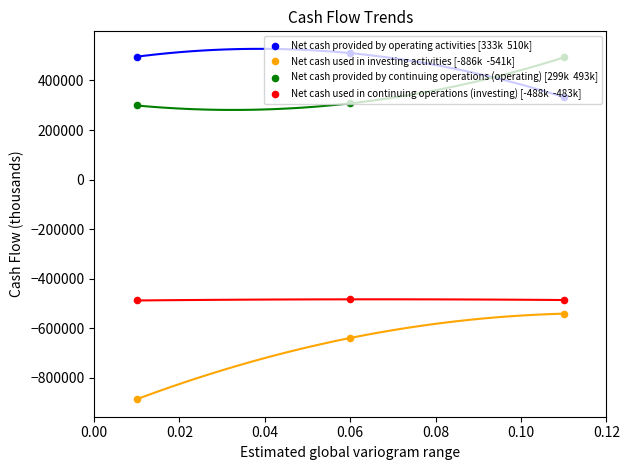

Is the value of Net cash provided by operating activities [333k  510k] at 0.04 greater than the value of Net cash used in investing activities [-886k  -541k] at 0.00?

Yes